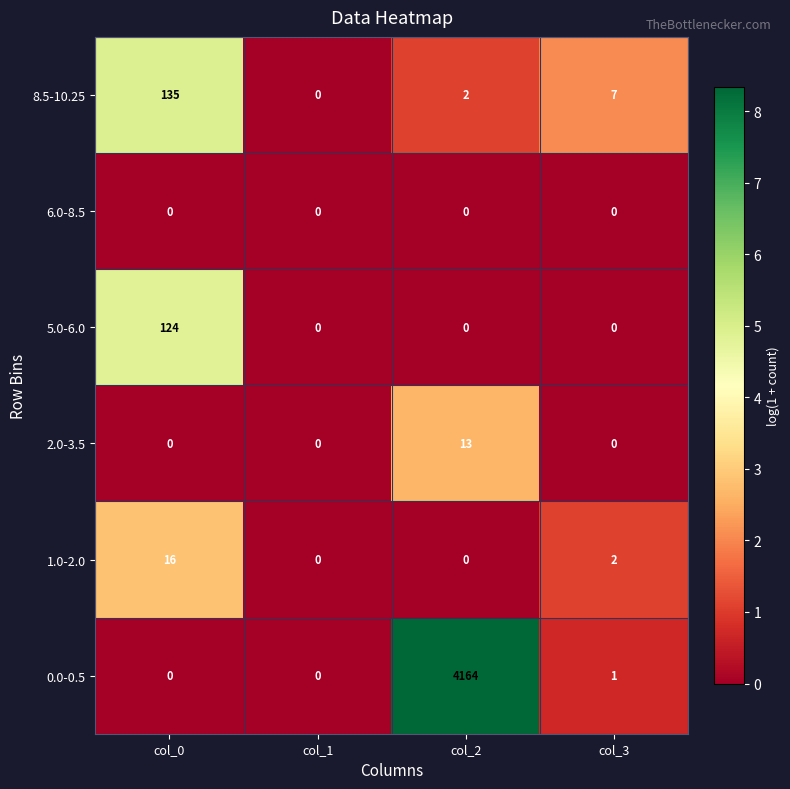

Is it true that 0.0-0.5 equals 0 at col_1?

True